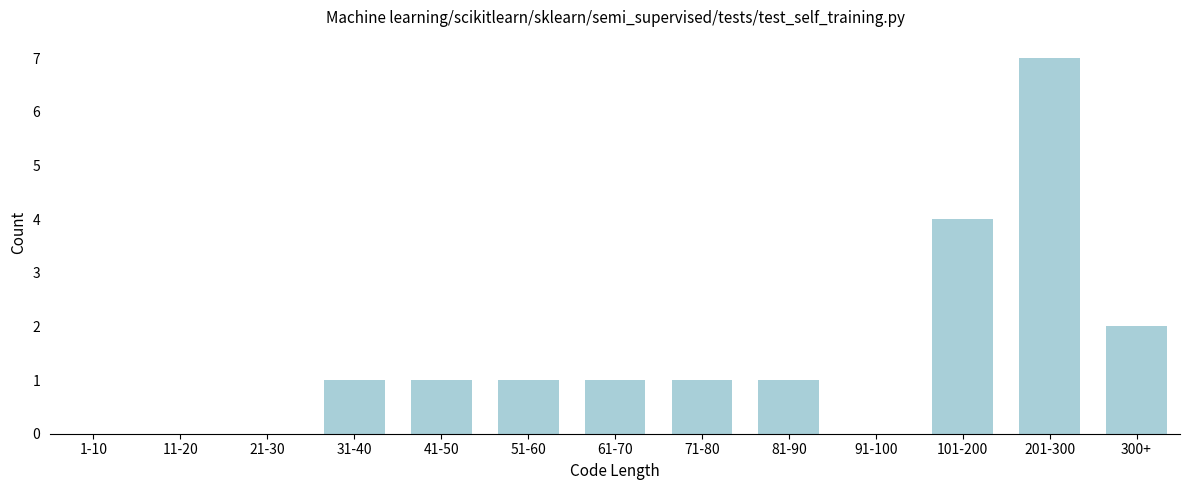

Reading left to right, what are all the values shown in this chart?

1-10=0	11-20=0	21-30=0	31-40=1	41-50=1	51-60=1	61-70=1	71-80=1	81-90=1	91-100=0	101-200=4	201-300=7	300+=2